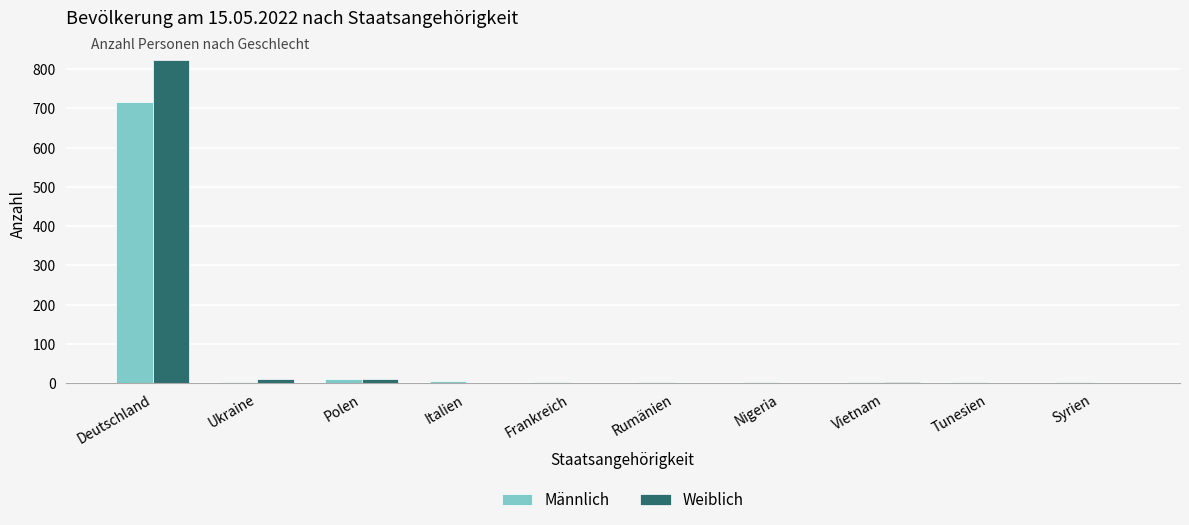

What is the maximum value shown in the chart?

822